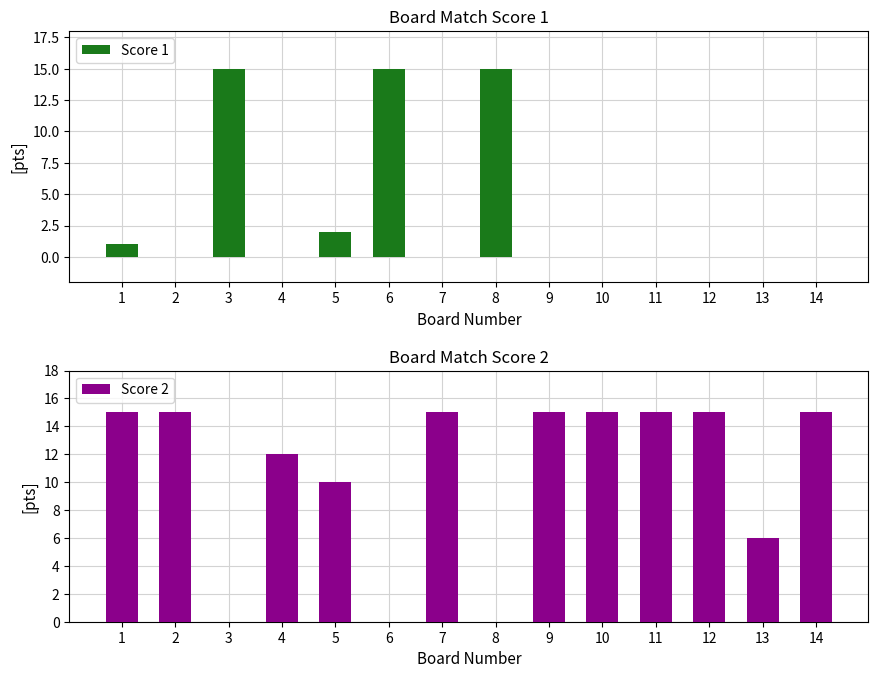

Reading right to left, extract all data points from this chart.

Score 1: 14=0	13=0	12=0	11=0	10=0	9=0	8=15	7=0	6=15	5=2	4=0	3=15	2=0	1=1
Score 2: 14=15	13=6	12=15	11=15	10=15	9=15	8=0	7=15	6=0	5=10	4=12	3=0	2=15	1=15